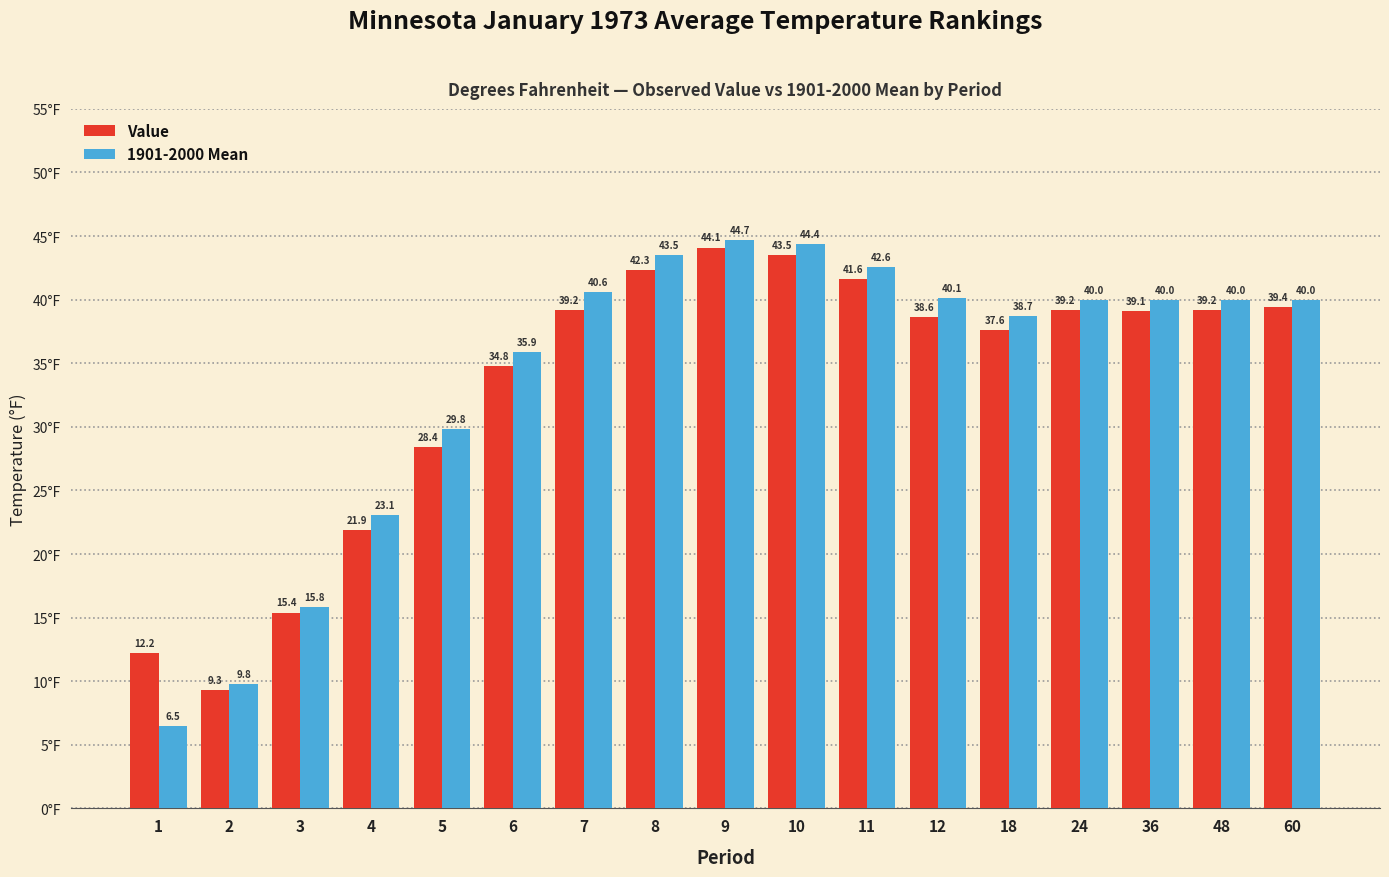

How many values in the Value series are below 39?

8